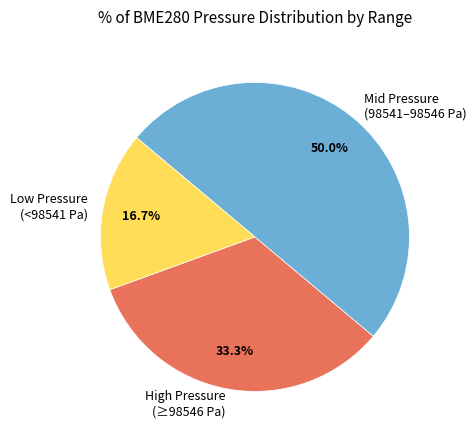

Does High Pressure (≥98546 Pa) account for over 50% of the chart?

No